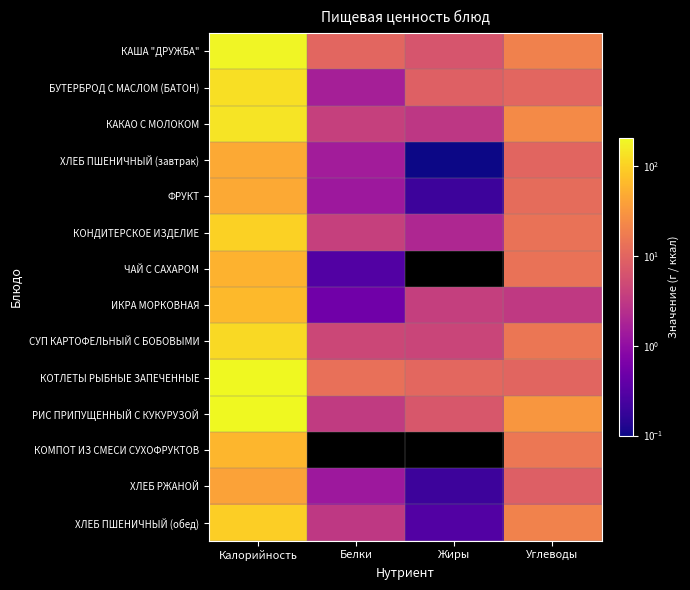

Reading left to right, list all the values displayed in this chart.

КАША "ДРУЖБА": Калорийность=191.4	Белки=10.3	Жиры=6.5	Углеводы=20.0
БУТЕРБРОД С МАСЛОМ (БАТОН): Калорийность=127.2	Белки=1.6	Жиры=8.8	Углеводы=10.4
КАКАО С МОЛОКОМ: Калорийность=141.0	Белки=3.8	Жиры=3.0	Углеводы=24.4
ХЛЕБ ПШЕНИЧНЫЙ (завтрак): Калорийность=47.4	Белки=1.5	Жиры=0.1	Углеводы=10.0
ФРУКТ: Калорийность=47.2	Белки=1.3	Жиры=0.2	Углеводы=12.0
КОНДИТЕРСКОЕ ИЗДЕЛИЕ: Калорийность=102.3	Белки=3.8	Жиры=2.0	Углеводы=14.0
ЧАЙ С САХАРОМ: Калорийность=55.9	Белки=0.3	Жиры=0.0	Углеводы=13.7
ИКРА МОРКОВНАЯ: Калорийность=65.5	Белки=0.5	Жиры=3.7	Углеводы=3.2
СУП КАРТОФЕЛЬНЫЙ С БОБОВЫМИ: Калорийность=117.7	Белки=4.6	Жиры=4.3	Углеводы=15.1
КОТЛЕТЫ РЫБНЫЕ ЗАПЕЧЕННЫЕ: Калорийность=204.2	Белки=13.2	Жиры=10.5	Углеводы=10.0
РИС ПРИПУЩЕННЫЙ С КУКУРУЗОЙ: Калорийность=204.4	Белки=3.3	Жиры=7.0	Углеводы=32.0
КОМПОТ ИЗ СМЕСИ СУХОФРУКТОВ: Калорийность=61.9	Белки=0.0	Жиры=0.0	Углеводы=15.5
ХЛЕБ РЖАНОЙ: Калорийность=40.8	Белки=1.3	Жиры=0.2	Углеводы=8.5
ХЛЕБ ПШЕНИЧНЫЙ (обед): Калорийность=94.7	Белки=3.1	Жиры=0.3	Углеводы=20.1